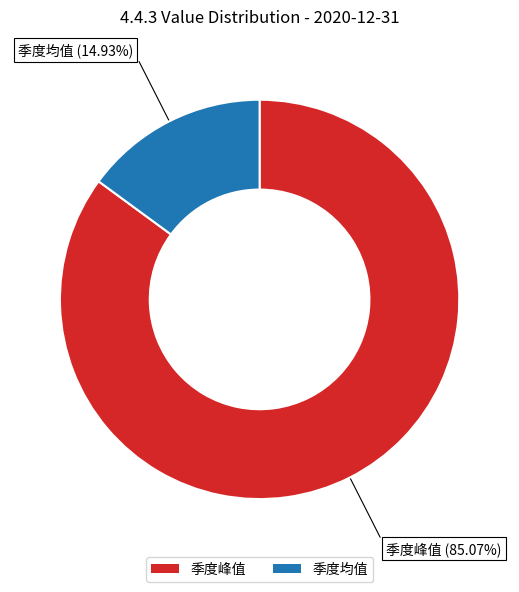

Is it true that 季度均值 is 27% of the pie?

False